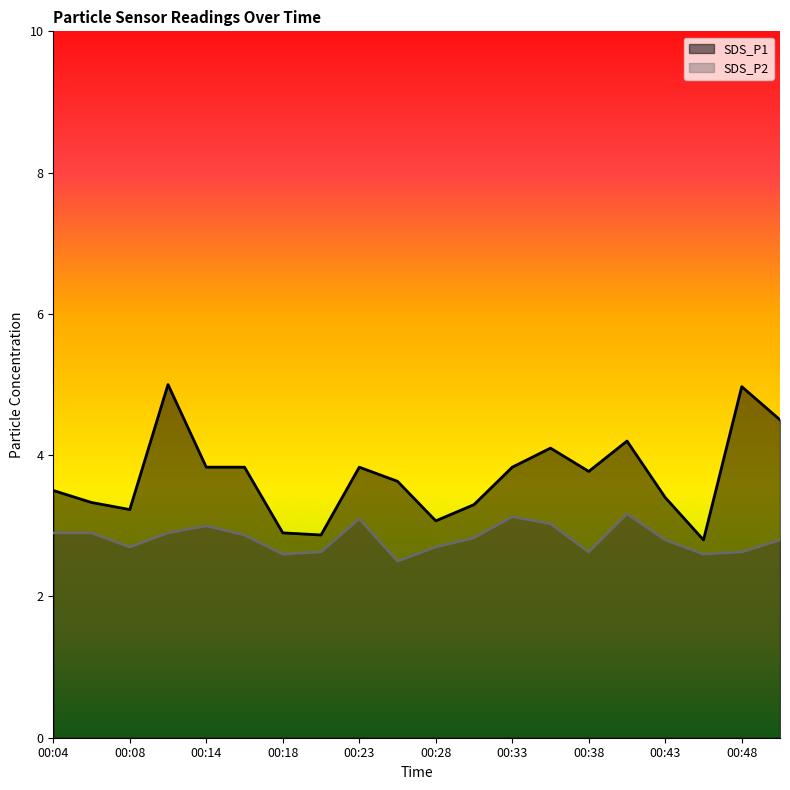

At which category is the sum across all series the highest?

00:11